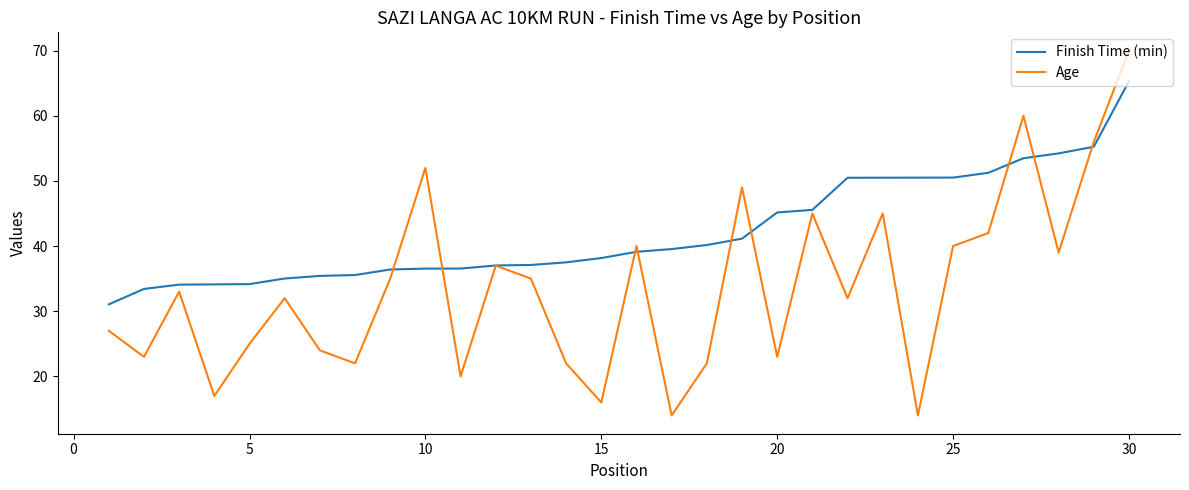

What is the lowest value of the Age series?

14.0